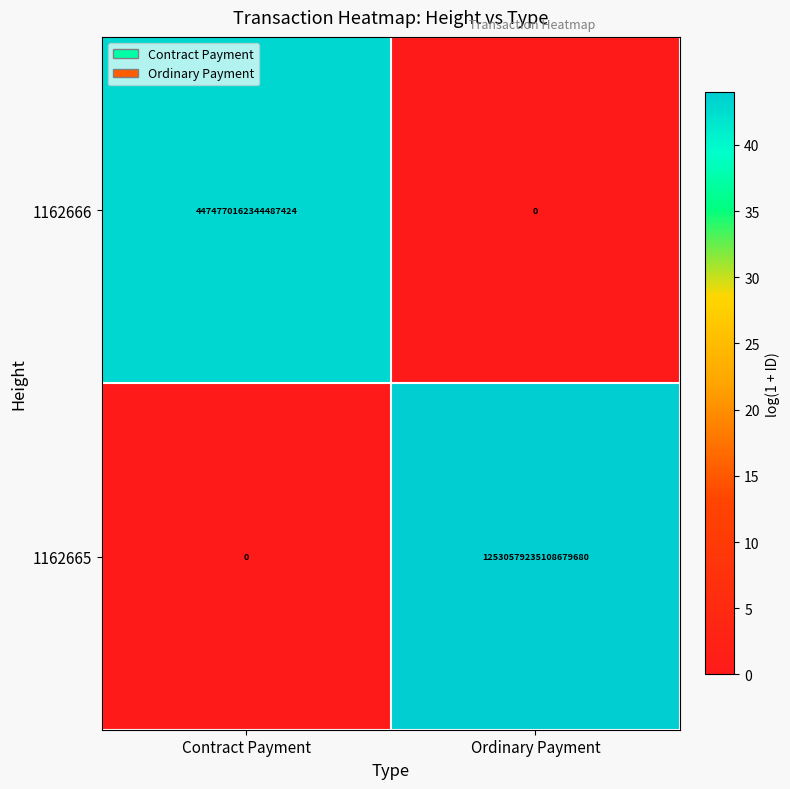

Which series has the largest total across all categories?

1162665